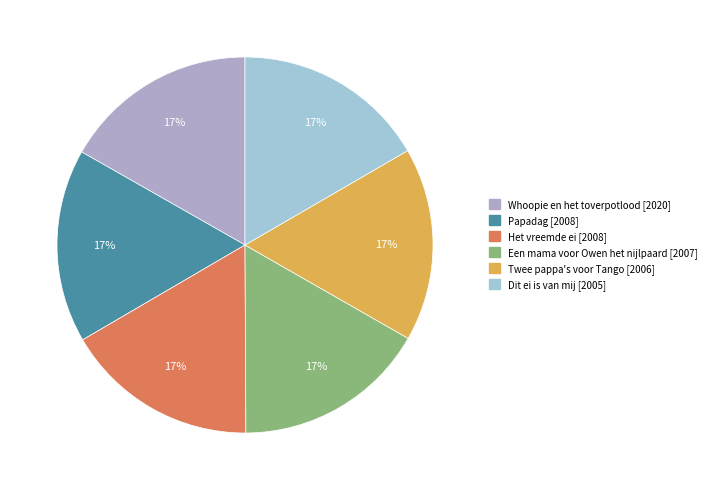

Rank the categories by value from lowest to highest.

Dit ei is van mij, Twee pappa's voor Tango, Een mama voor Owen het nijlpaard, Papadag, Het vreemde ei, Whoopie en het toverpotlood